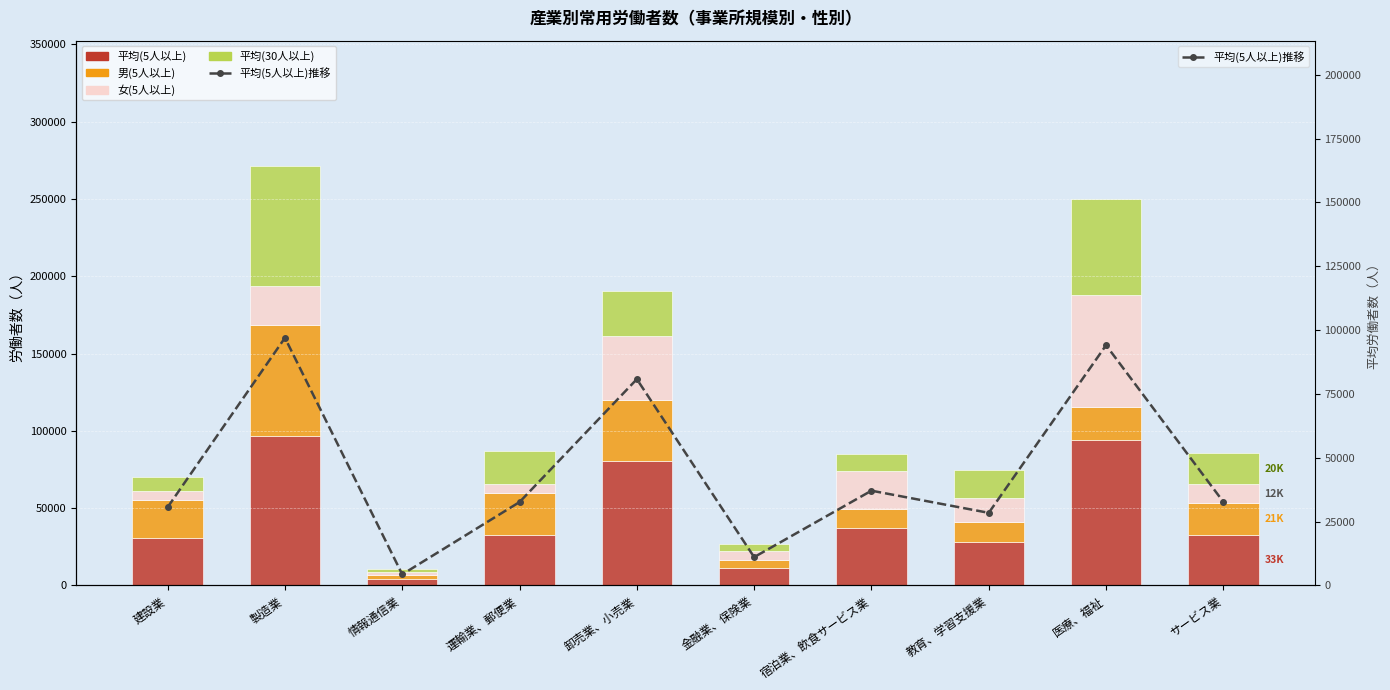

How many data points does each series have?

10